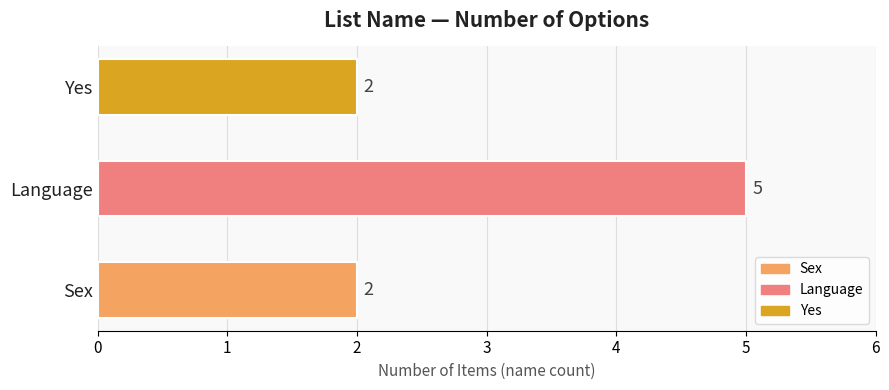

Count the values in the range 2 to 5.

3